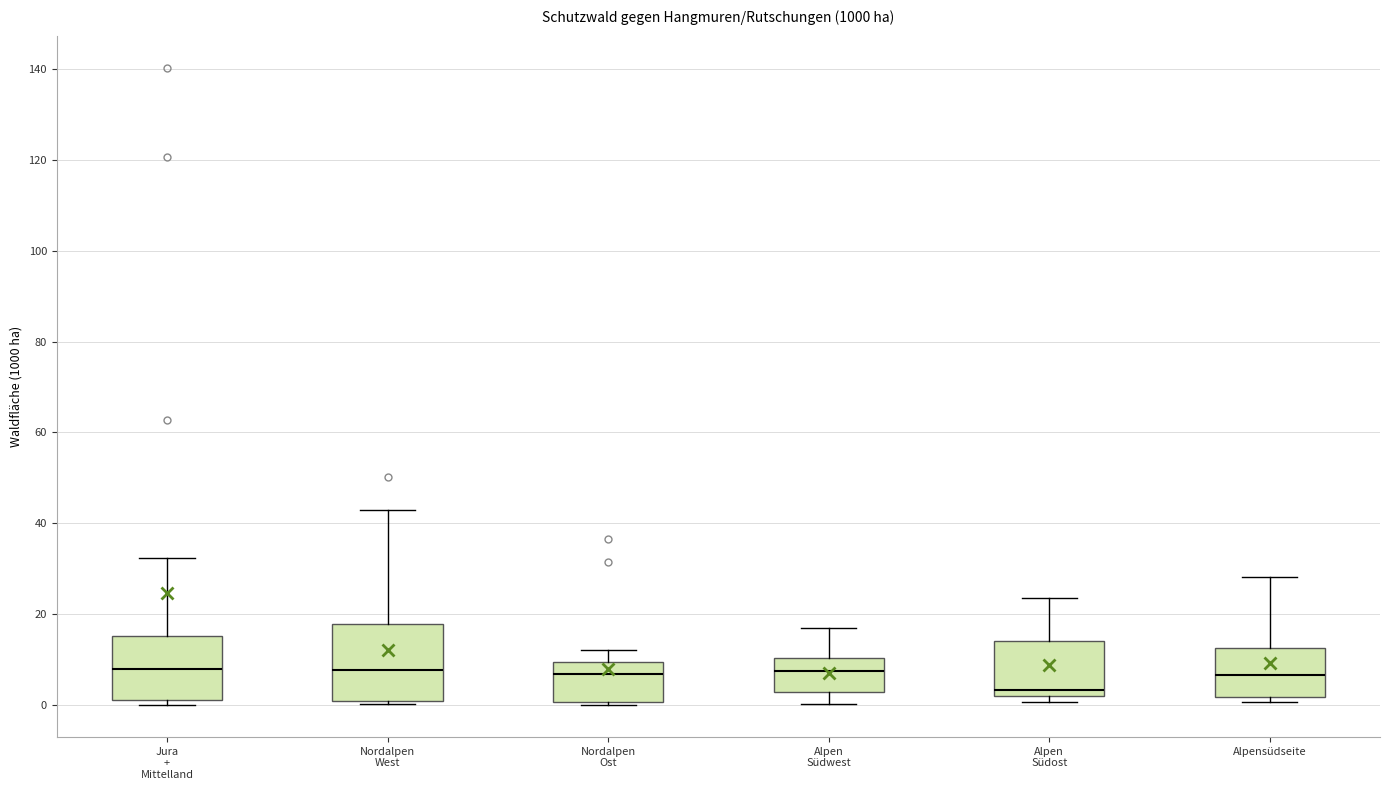

Where is the upper edge of the box for Alpen Südost on the y-axis? The values are not printed on the chart, so give them approximately, as read against the axis.

14